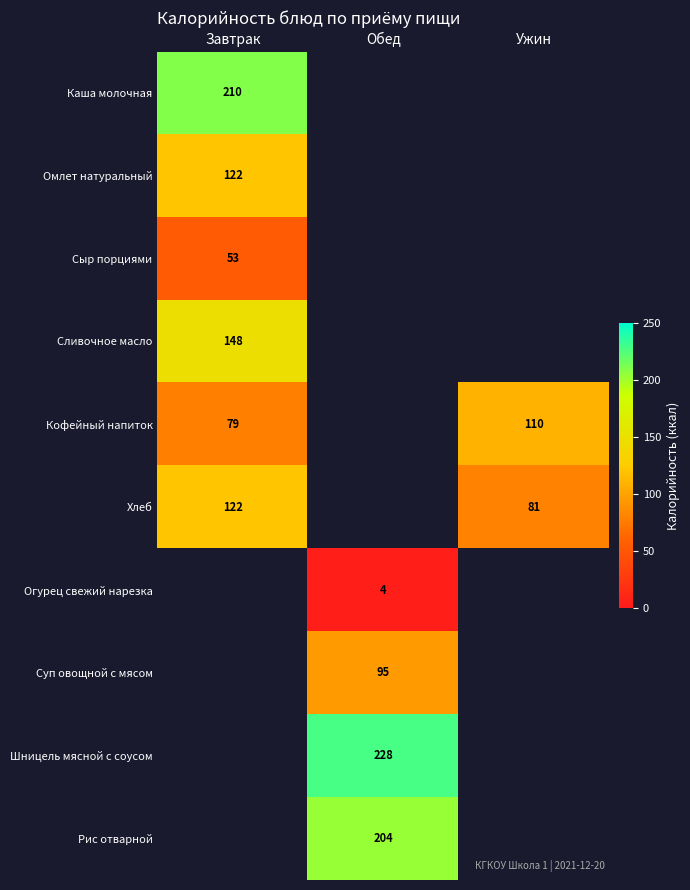

Count the number of data series in this chart.

10